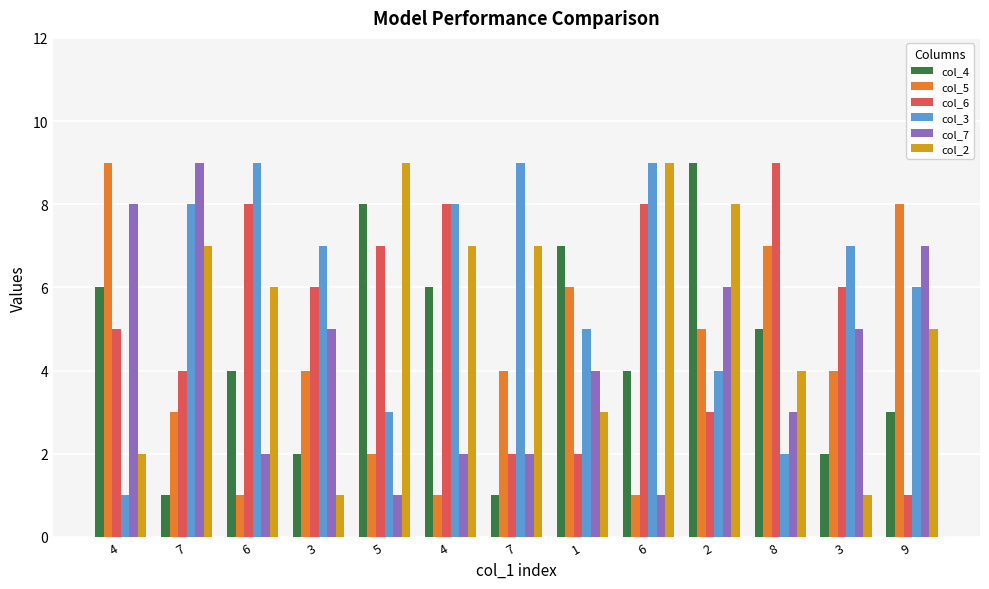

What value does the col_4 series have at 9?

3